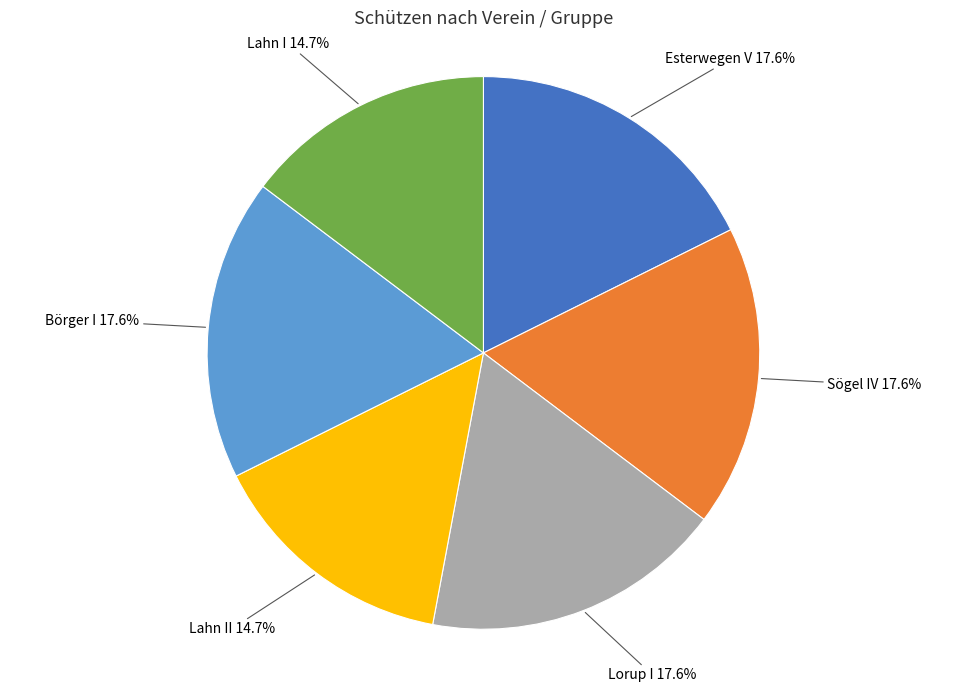

Does any single category account for the majority?

No